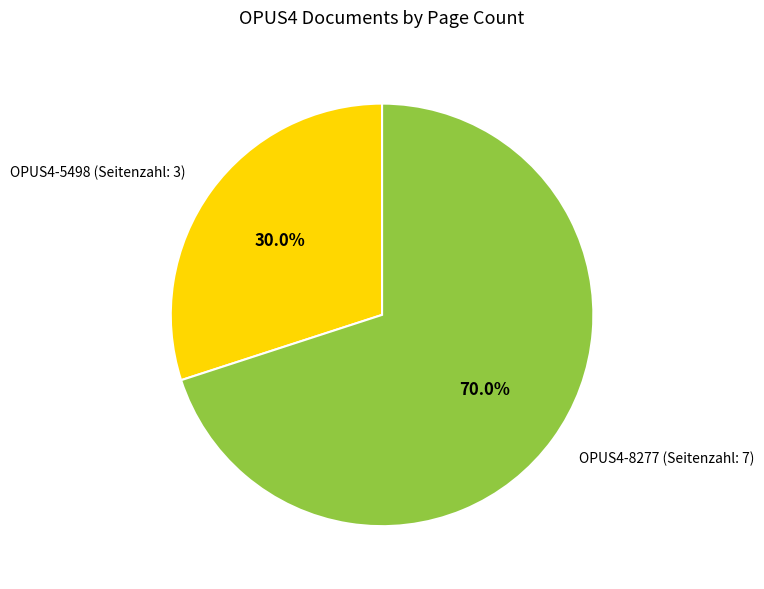

Is it true that OPUS4-8277 (Seitenzahl: 7) is 70% of the pie?

True